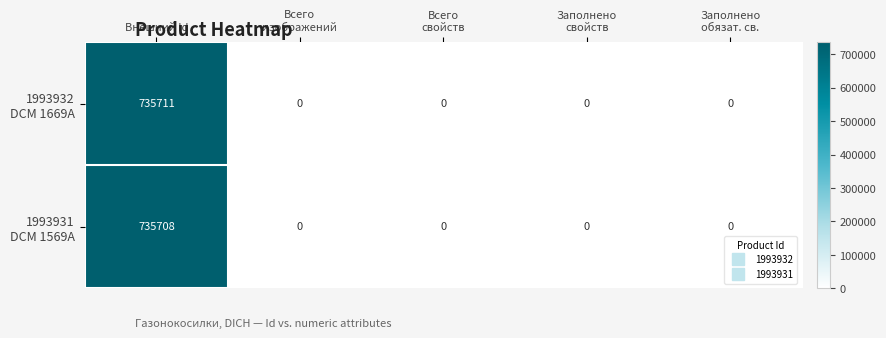

What is the greatest value displayed?

735711